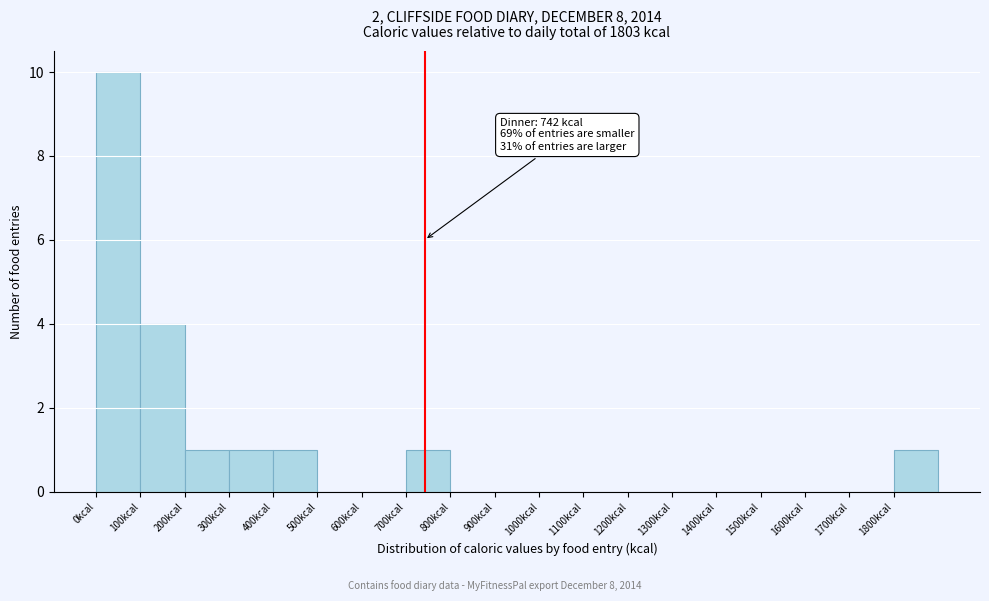

Which range on the x-axis has the tallest bar?

0 to 100